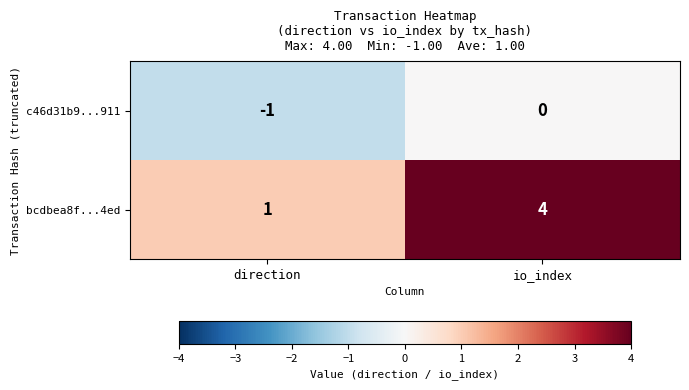

Is it true that c46d31b9...911 equals 1 at io_index?

False